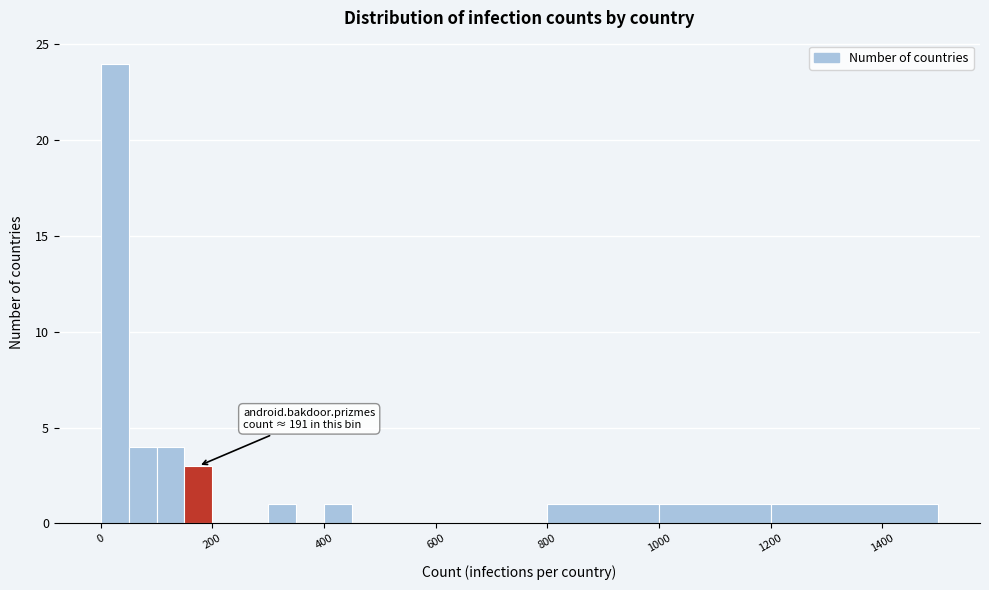

Around what value on the x-axis is the tallest bar? Give the approximate position of its centre, as read against the axis.

20